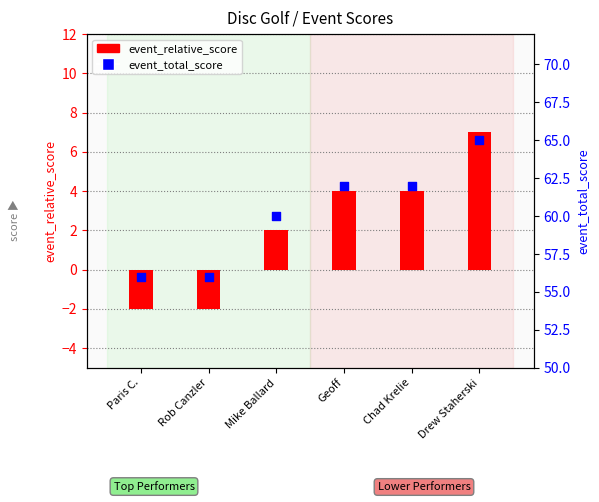

Which series has the largest total across all categories?

event_total_score